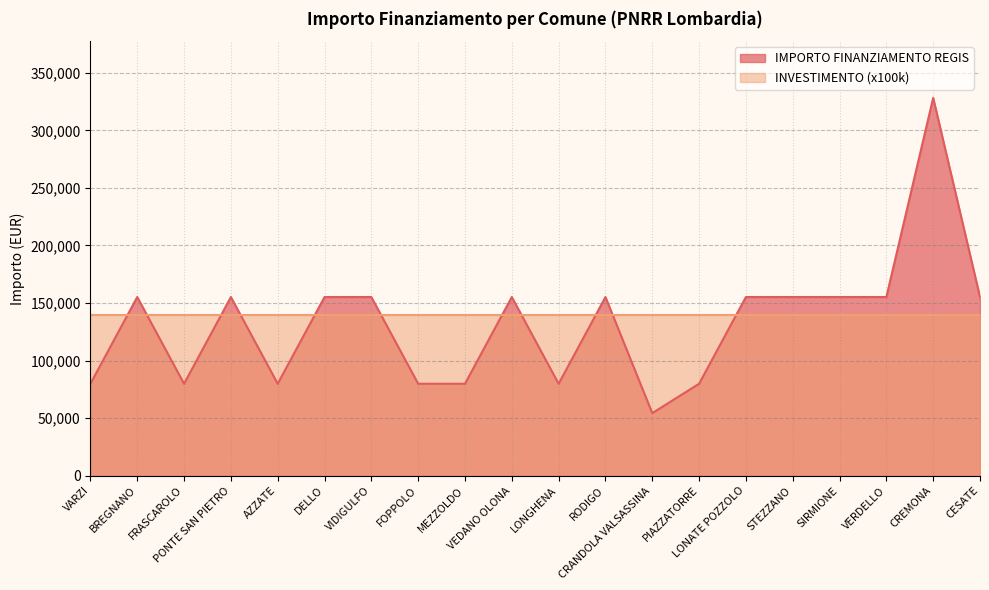

What is the change in value from FOPPOLO to STEZZANO?

+75312